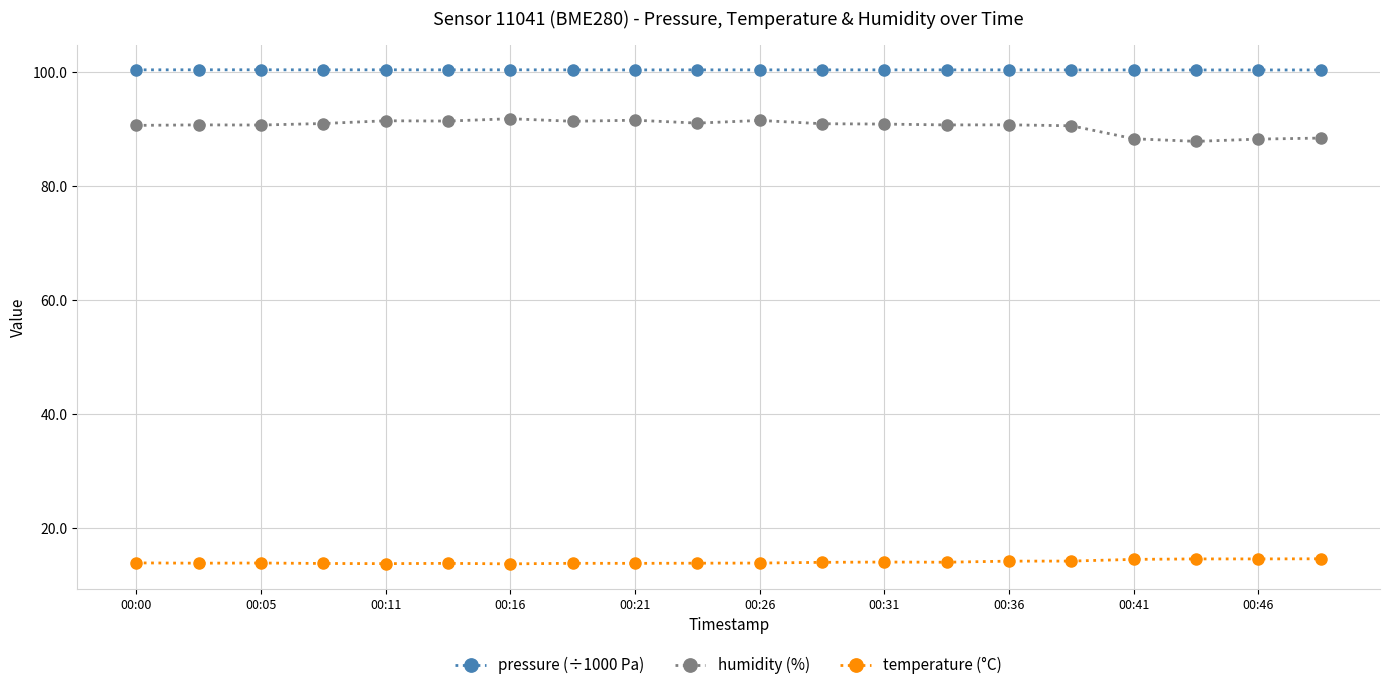

True or false: temperature (°C) and humidity (%) intersect in this chart.

False